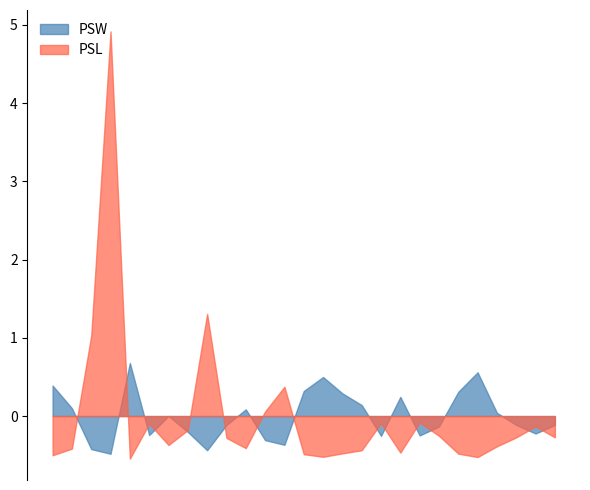

How many lines are shown in the chart?

2